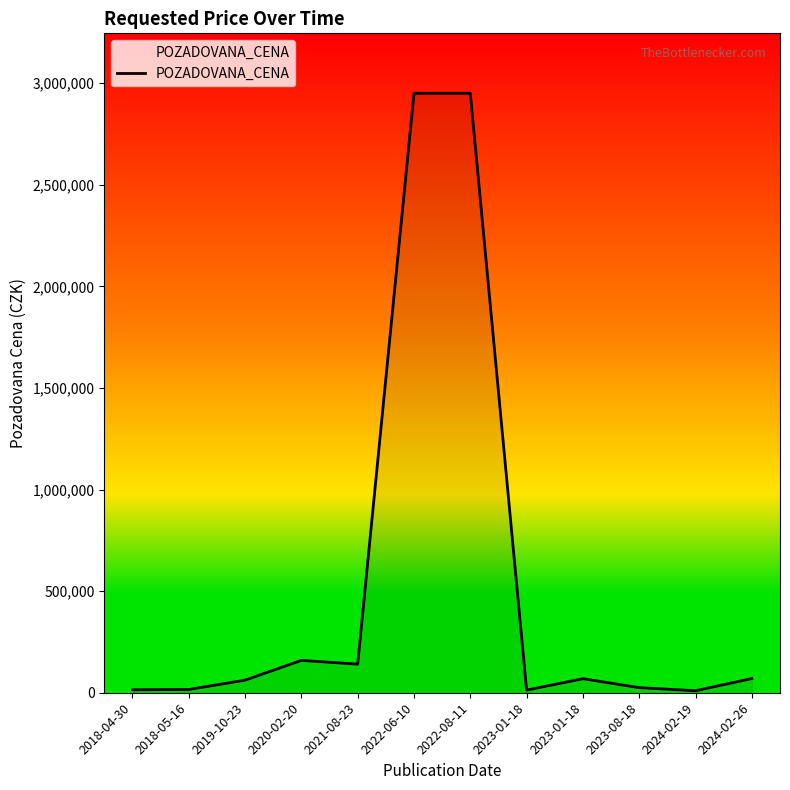

Is this an area chart (filled region under the line)?

No